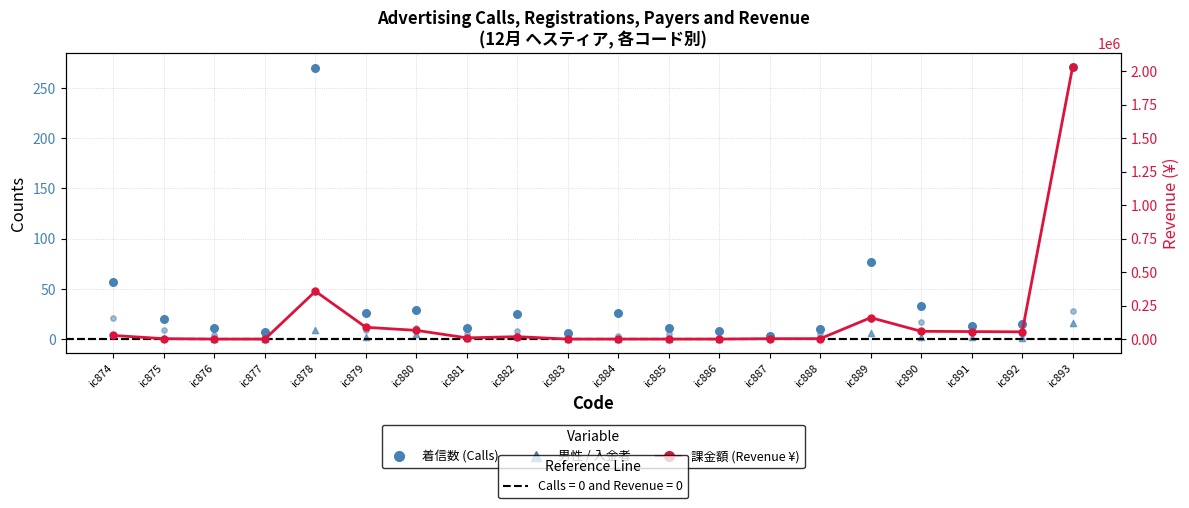

At how many categories does at least one series exceed 295871?

2